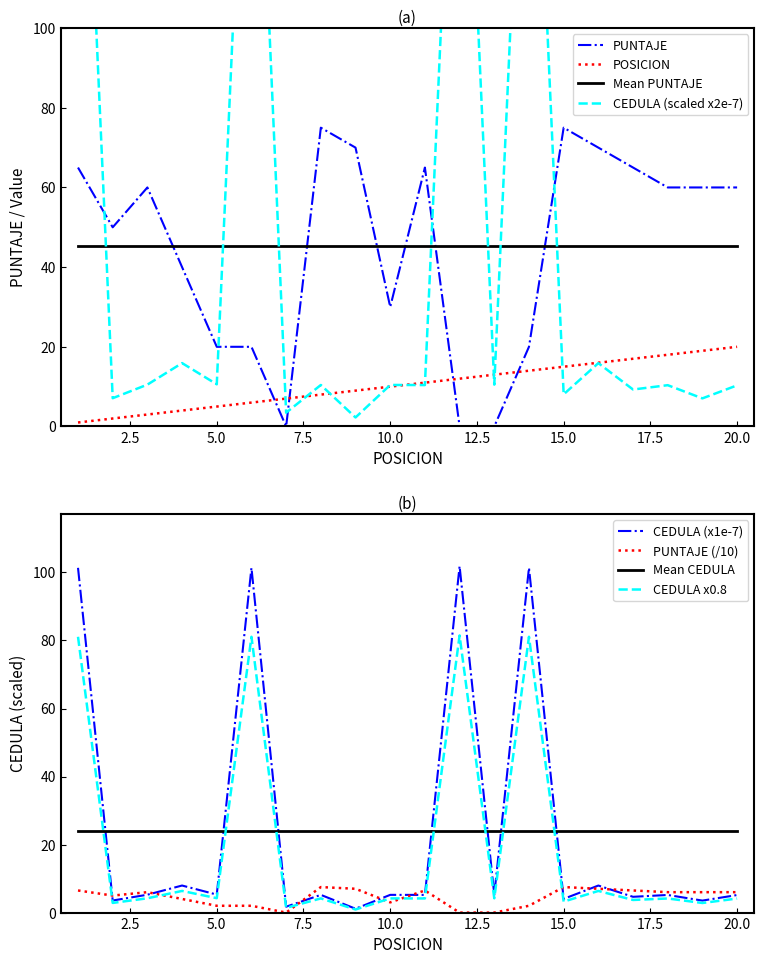

What is the minimum value for CEDULA?

2.3